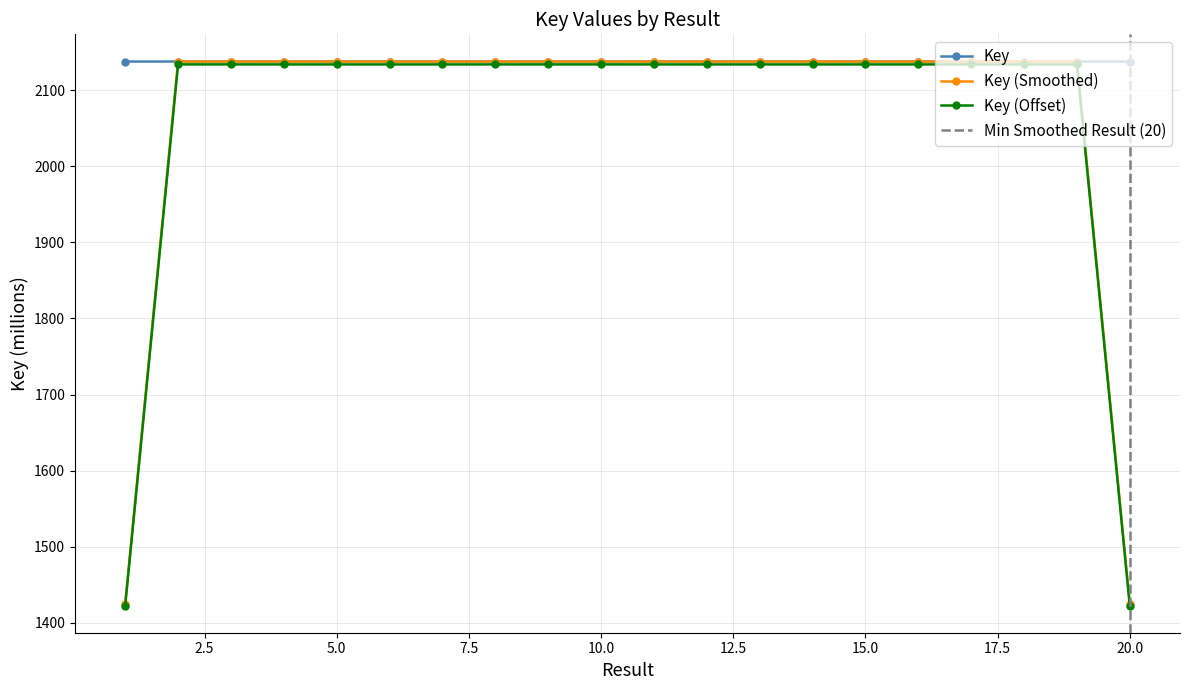

True or false: Key (Offset) has more than 1 interior local peaks.

True